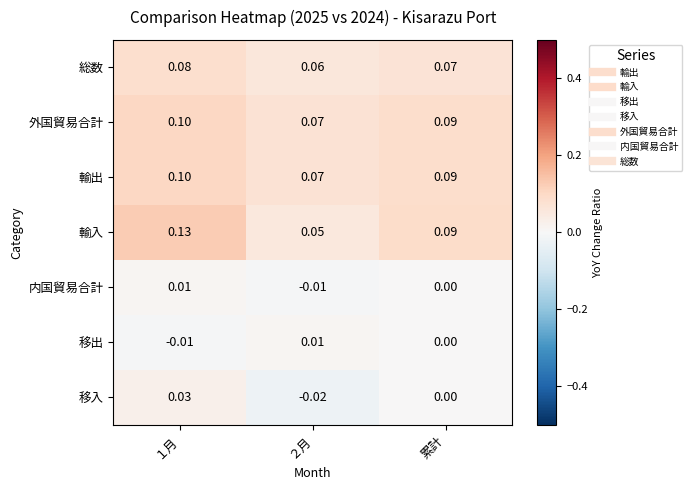

Which series changed the most between １月 and ２月?

輸入